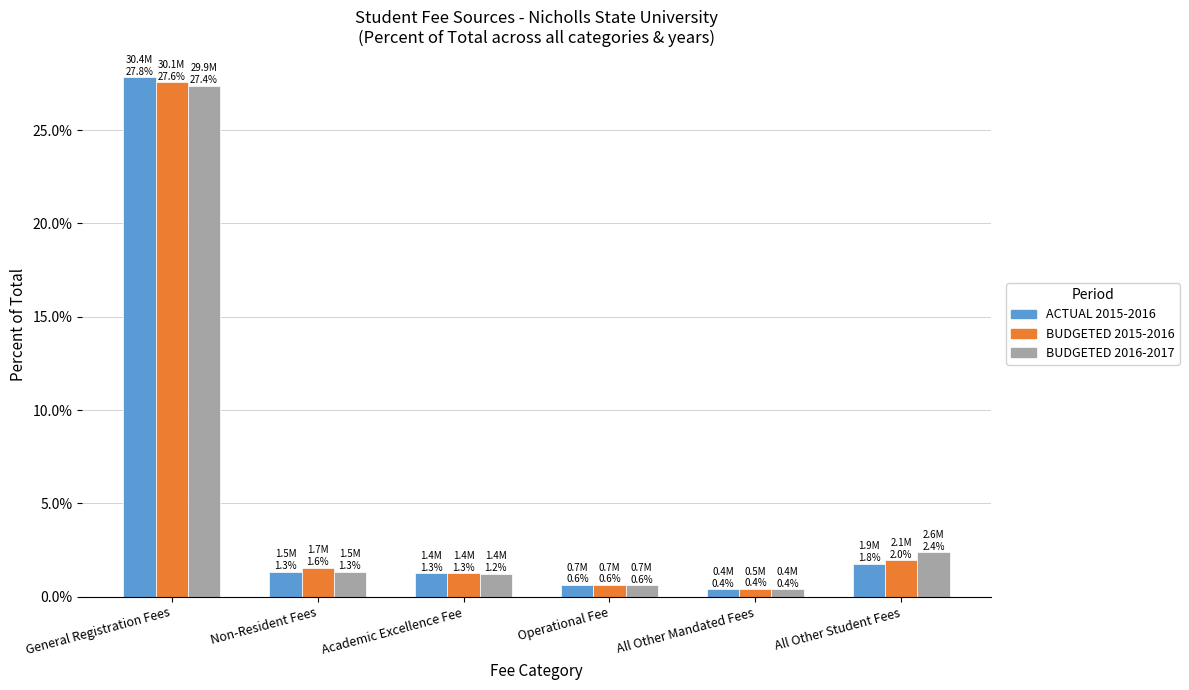

How many groups of bars are there?

6